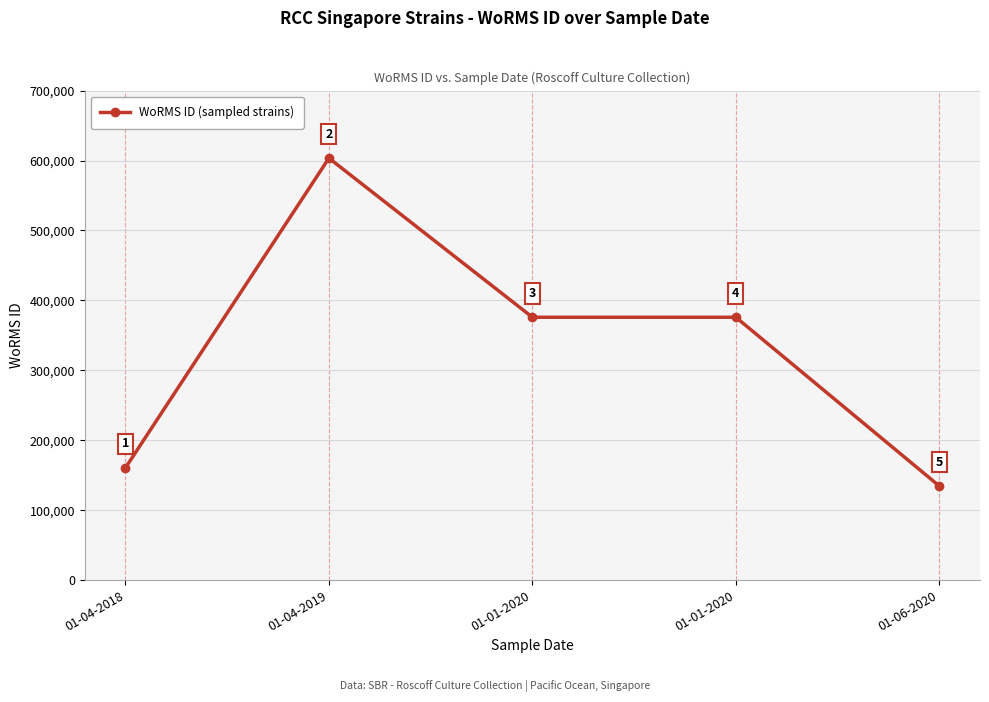

Rank the categories by value from highest to lowest.

01-04-2019, 01-01-2020, 01-01-2020, 01-04-2018, 01-06-2020